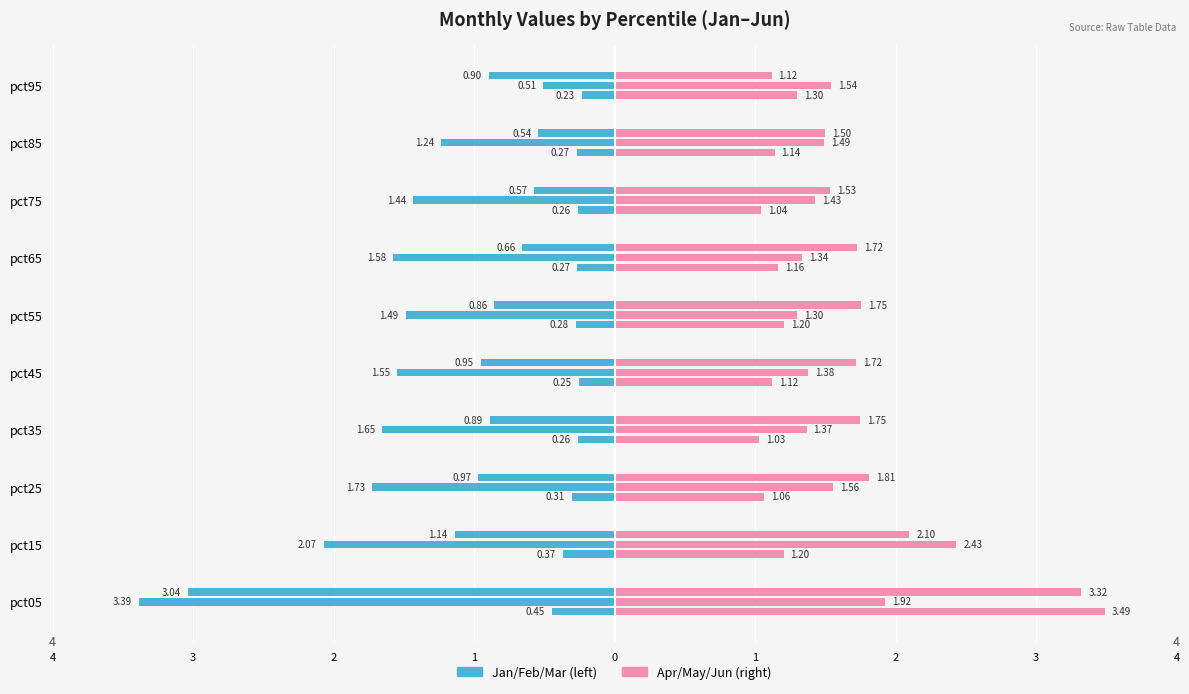

What is the maximum value shown in the chart?

3.5